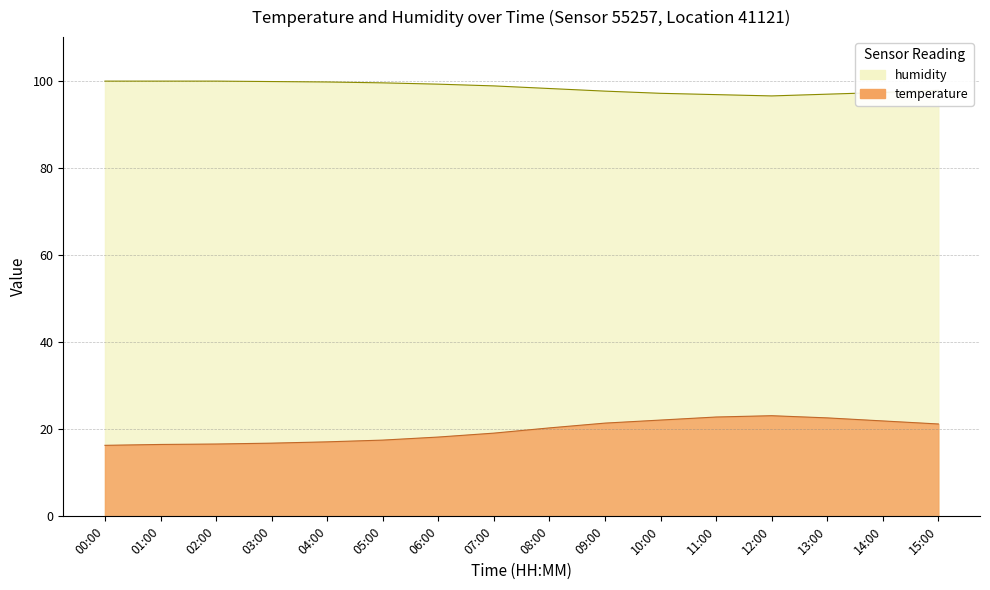

What are all the series names shown in the legend?

temperature, humidity